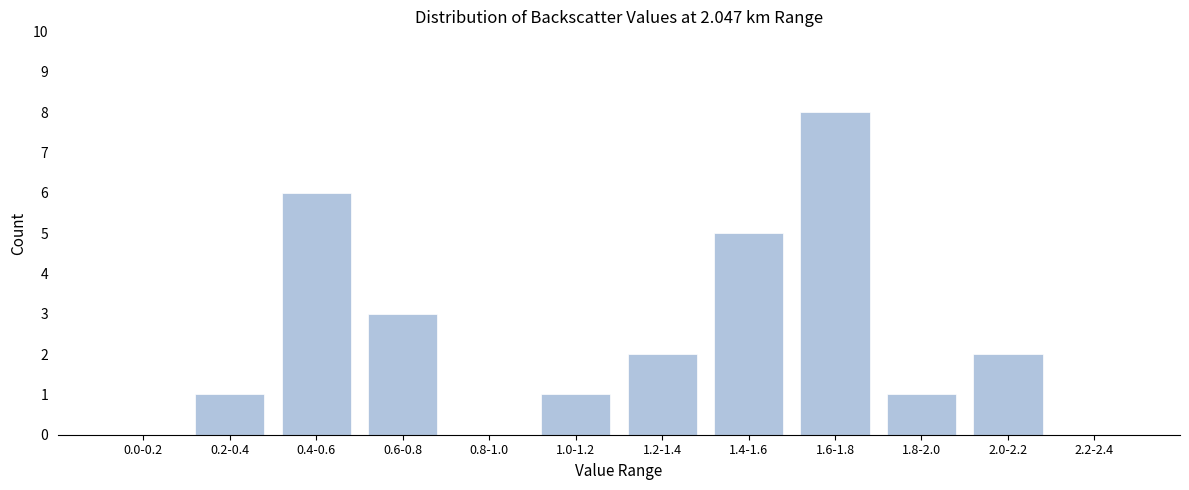

Reading left to right, extract all data points from this chart.

0.0-0.2=0	0.2-0.4=1	0.4-0.6=6	0.6-0.8=3	0.8-1.0=0	1.0-1.2=1	1.2-1.4=2	1.4-1.6=5	1.6-1.8=8	1.8-2.0=1	2.0-2.2=2	2.2-2.4=0